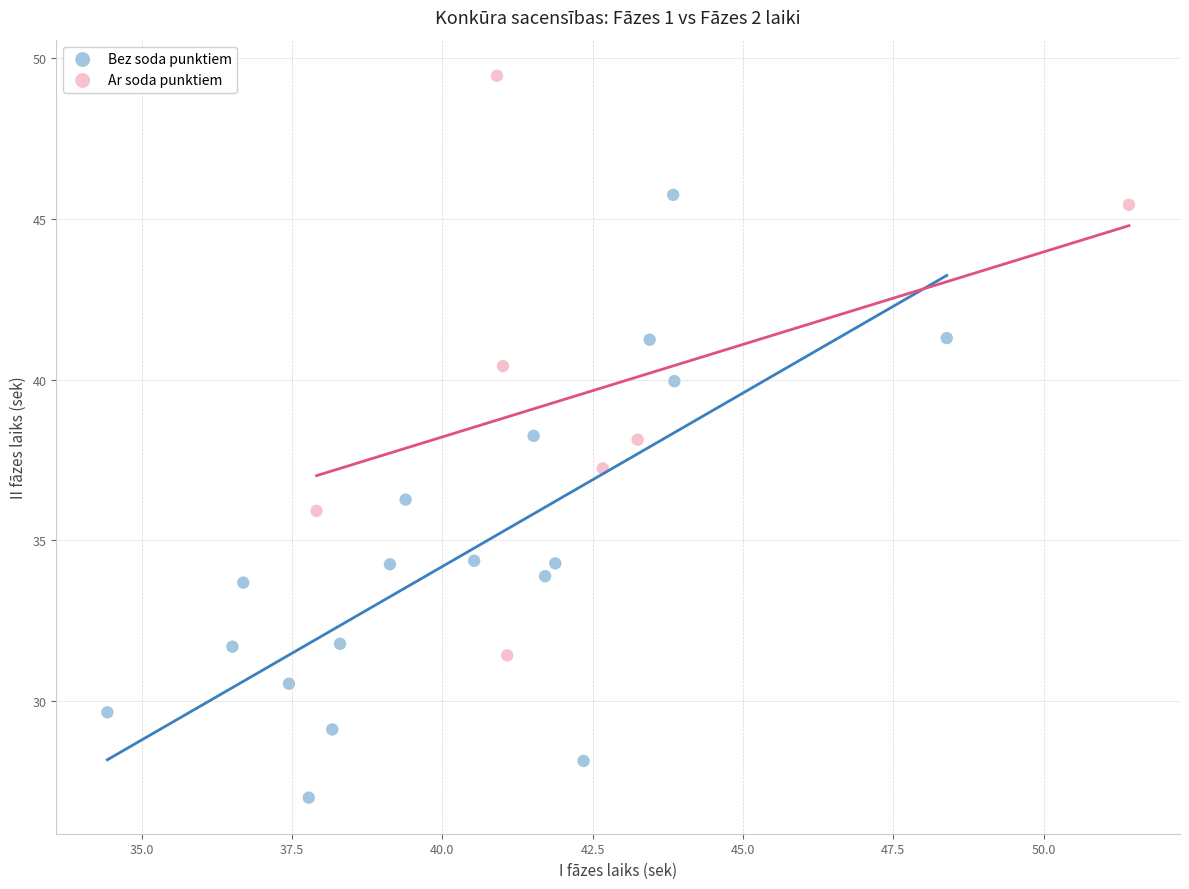

What are all the series names shown in the legend?

Bez soda punktiem, Ar soda punktiem